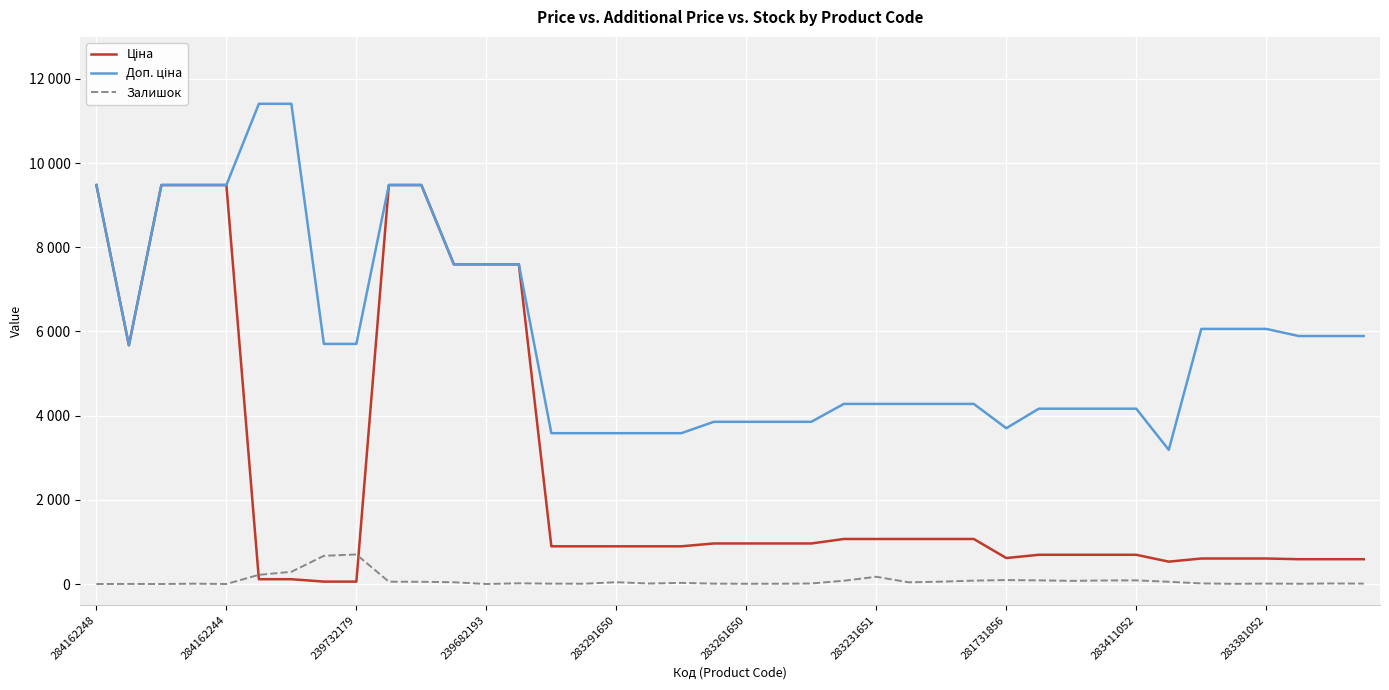

What is the value of the Доп. ціна point at the 22nd from the left?

3854.0